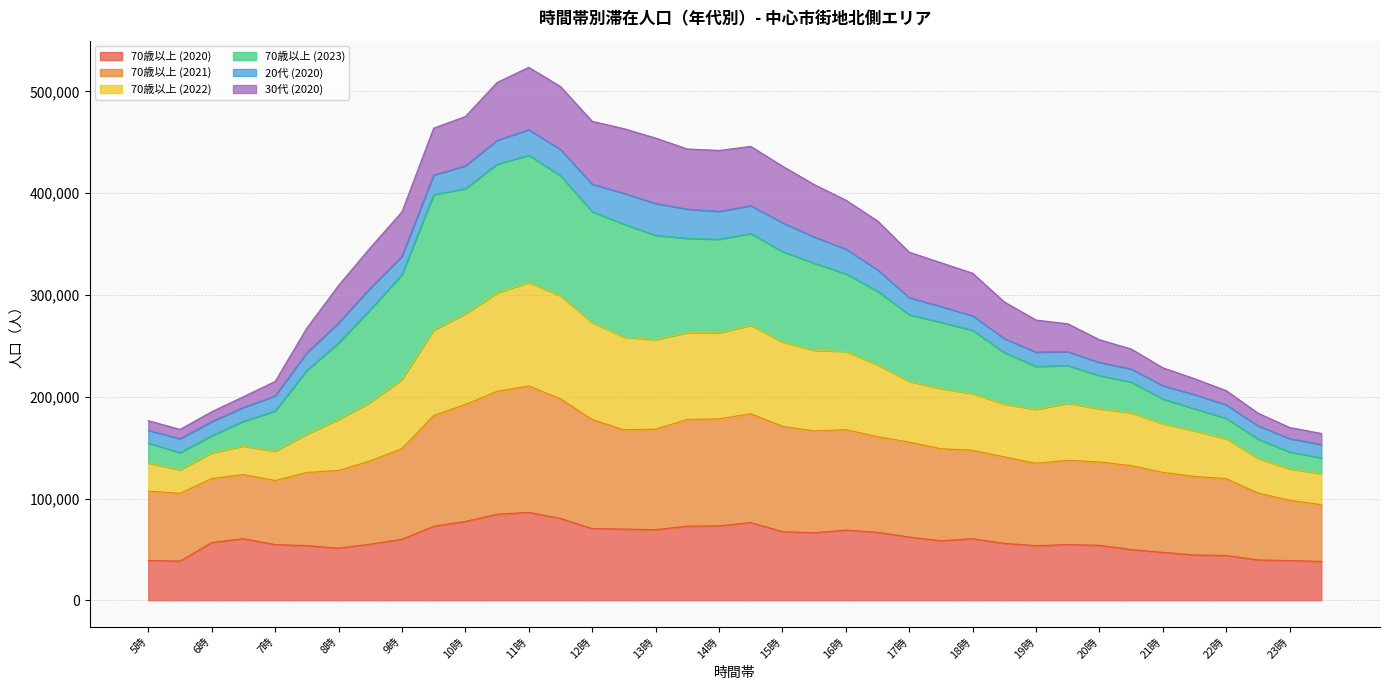

Which category has the highest value across all series?

11時